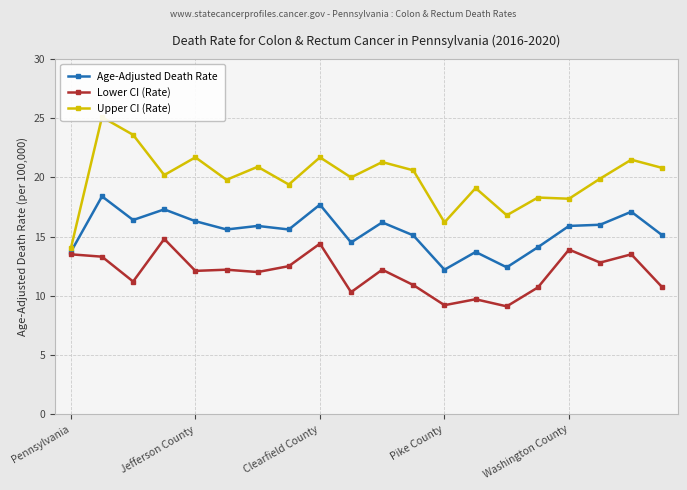

True or false: Upper CI (Rate) and Age-Adjusted Death Rate cross at least once.

False